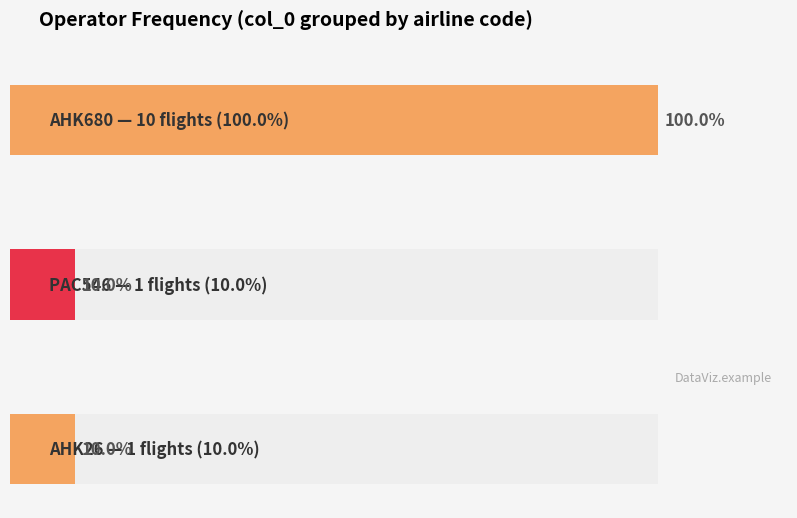

What is the value of the 1st bar from the left?

10